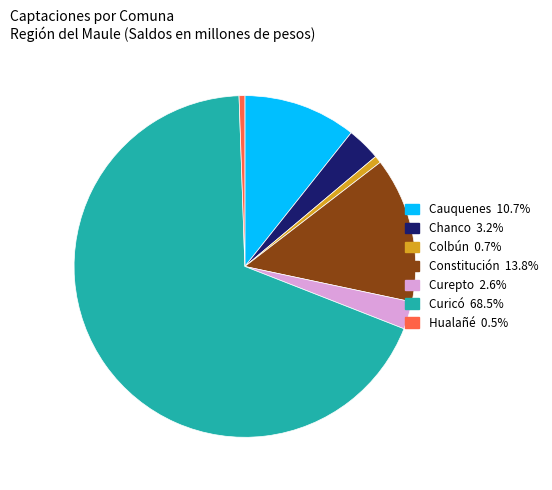

Do Curepto and Cauquenes together represent more than half of the pie?

No